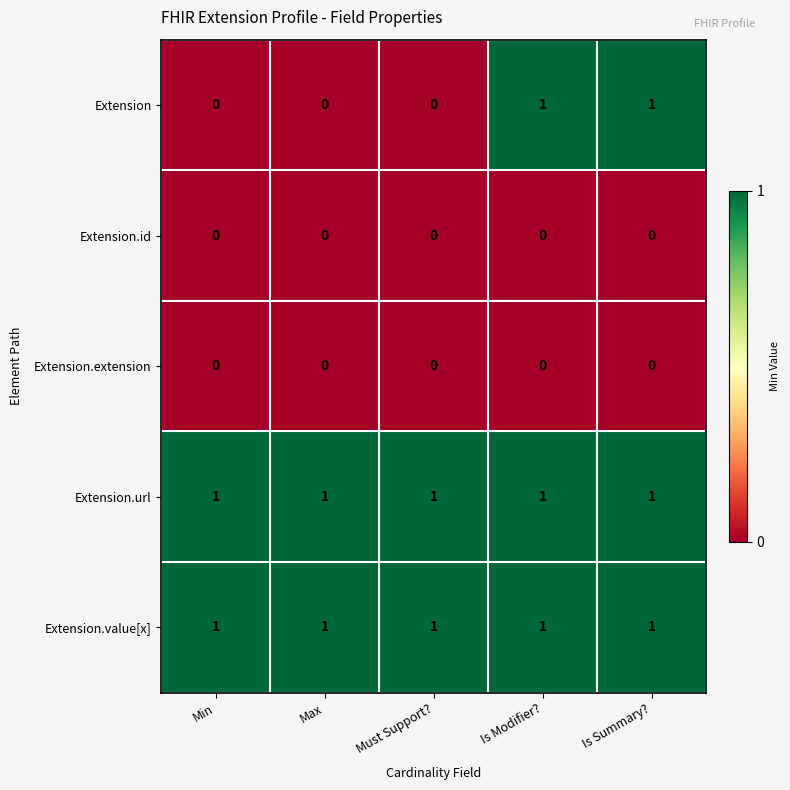

The Extension.id series shows 0 at Min. True or false?

True